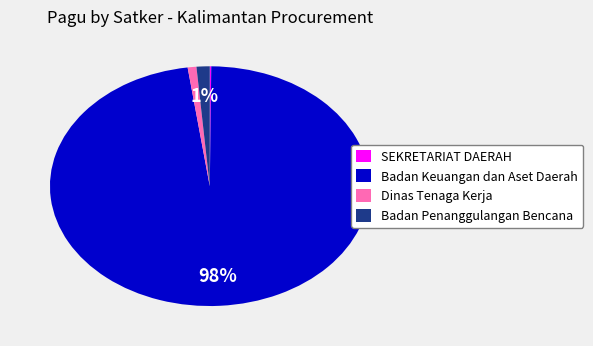

Do Badan Penanggulangan Bencana and Badan Keuangan dan Aset Daerah together represent more than half of the pie?

Yes